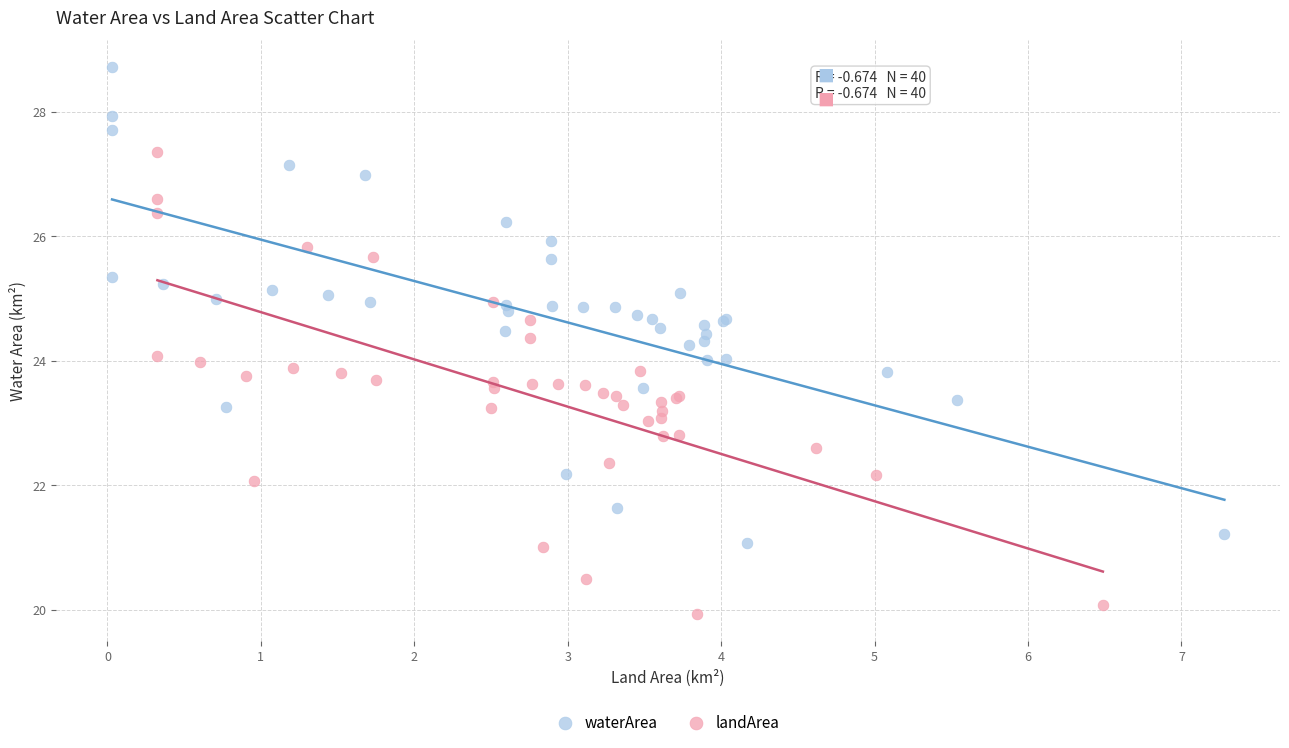

What are all the series names shown in the legend?

waterArea, landArea